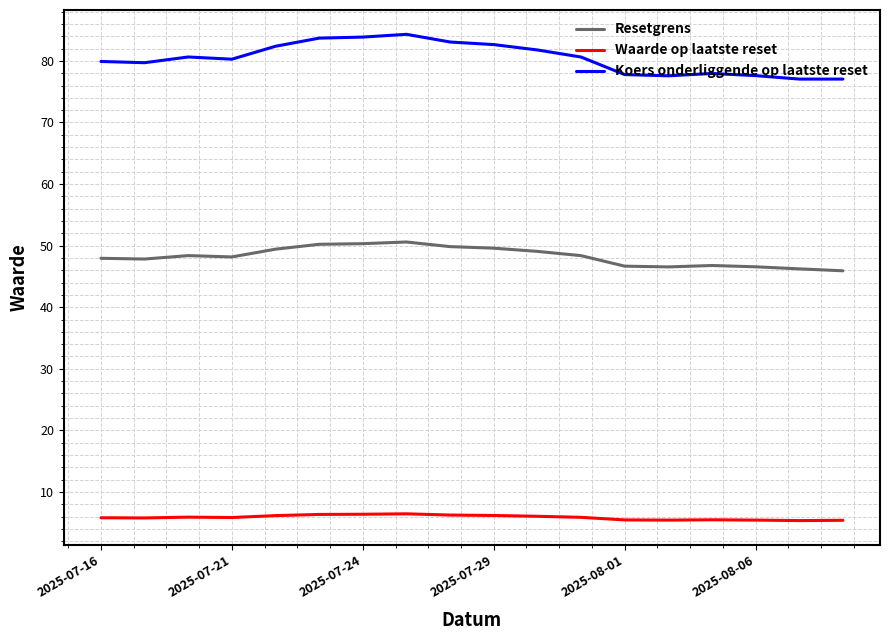

How many lines are shown in the chart?

3